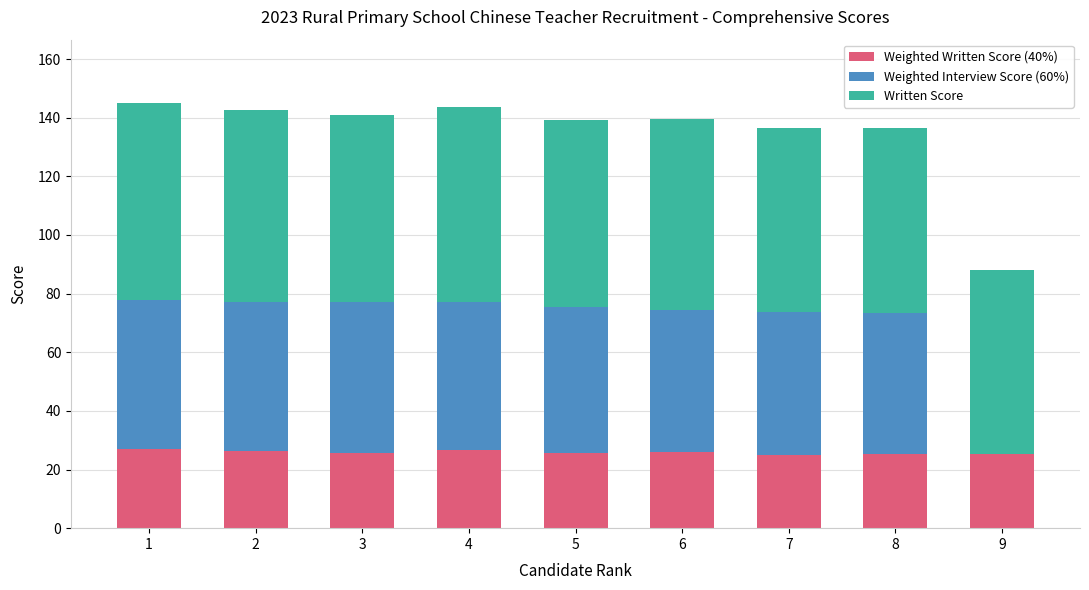

What is the total value across all series at 4?

143.7